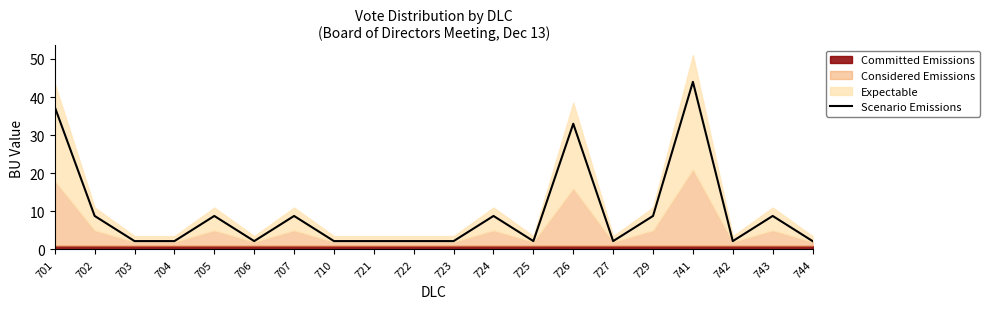

At which category does the data reach its first local valley?

706